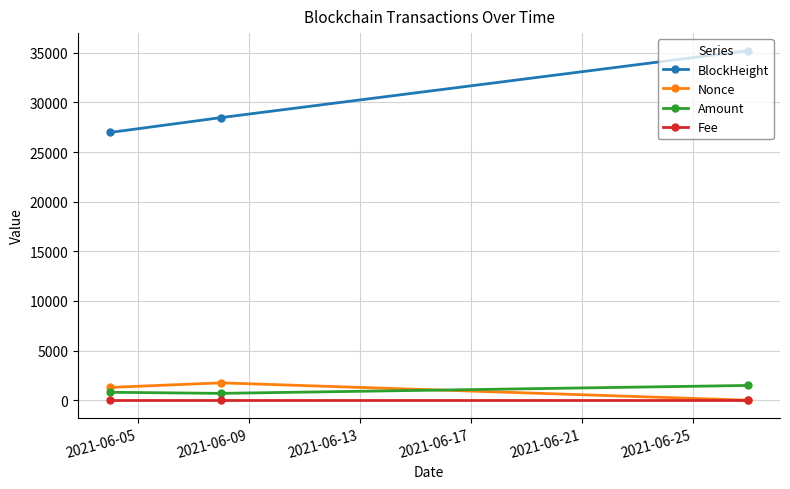

What is the greatest value displayed?

35221.0